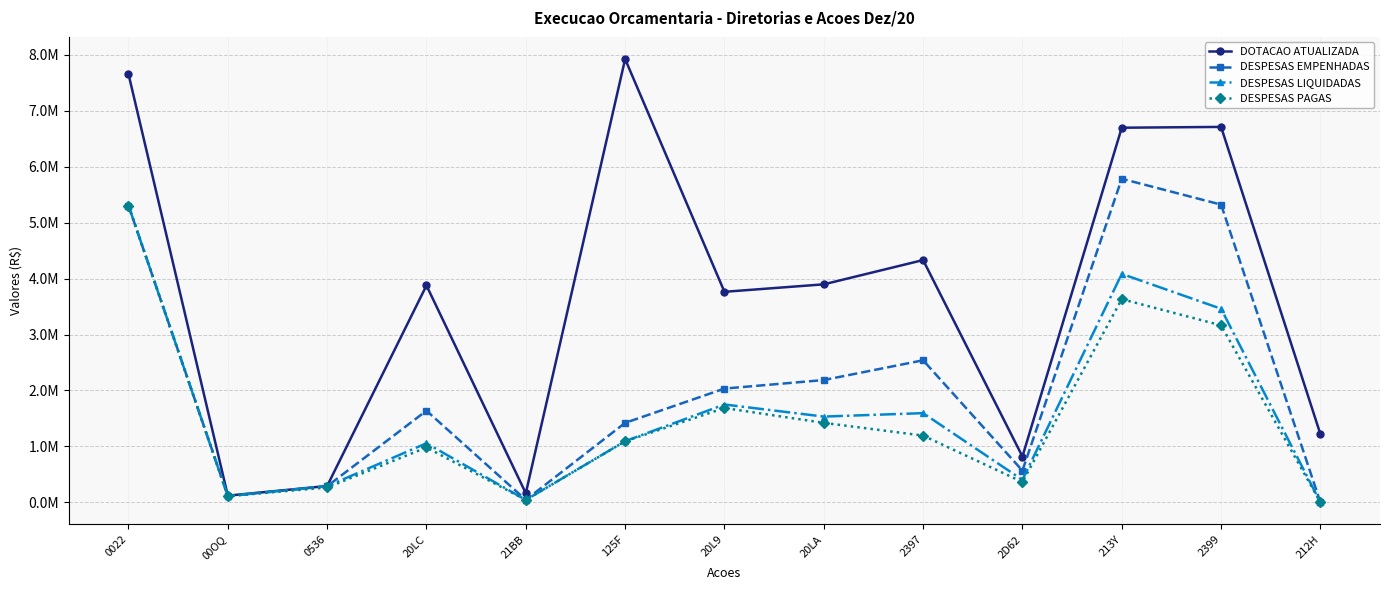

What are all the series names shown in the legend?

DOTACAO ATUALIZADA, DESPESAS EMPENHADAS, DESPESAS LIQUIDADAS, DESPESAS PAGAS